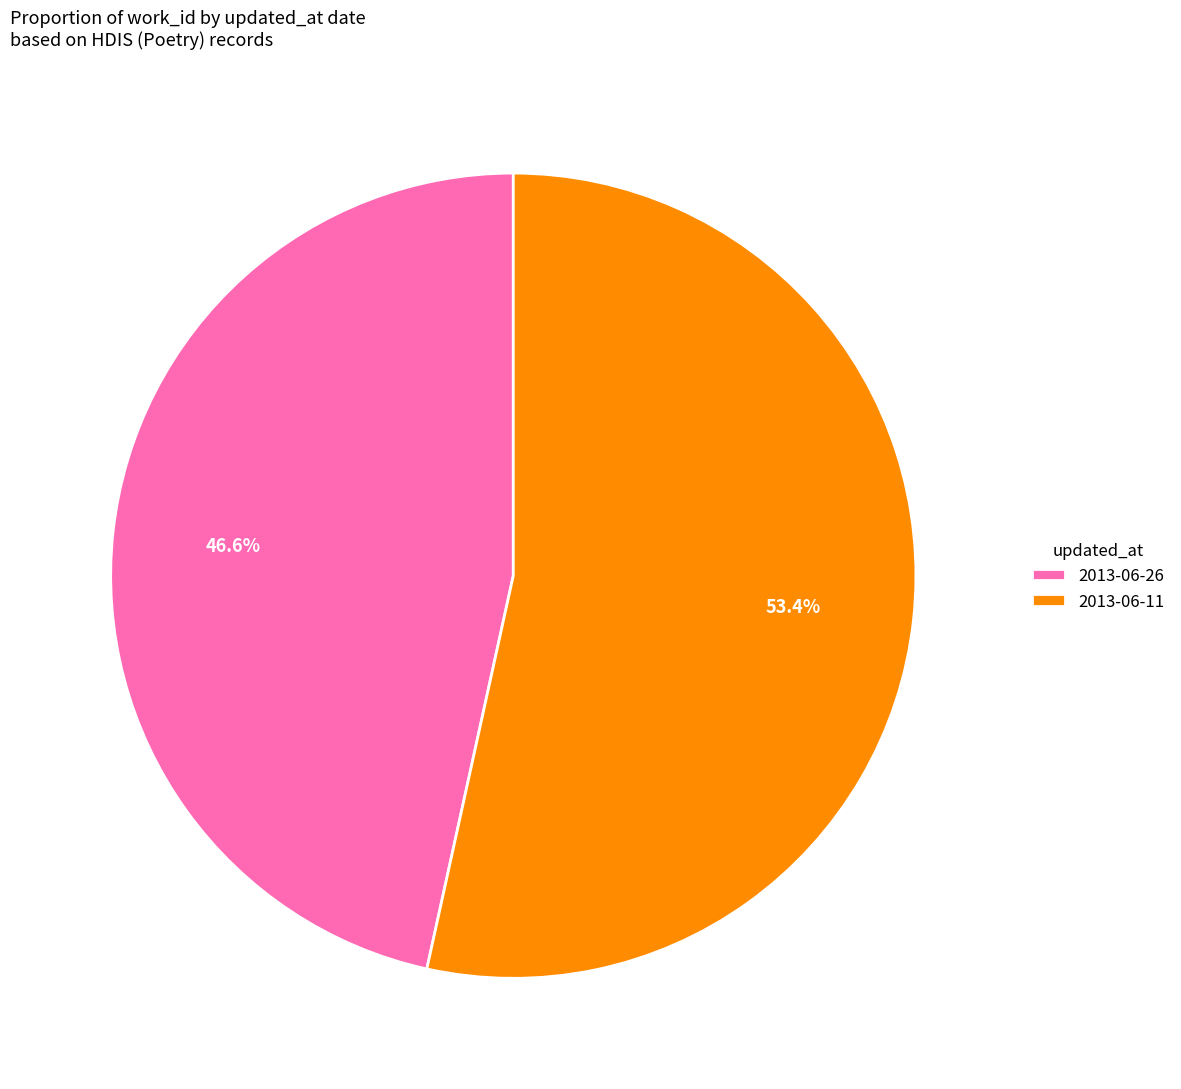

What portion of the pie excludes 2013-06-26?

53.4%